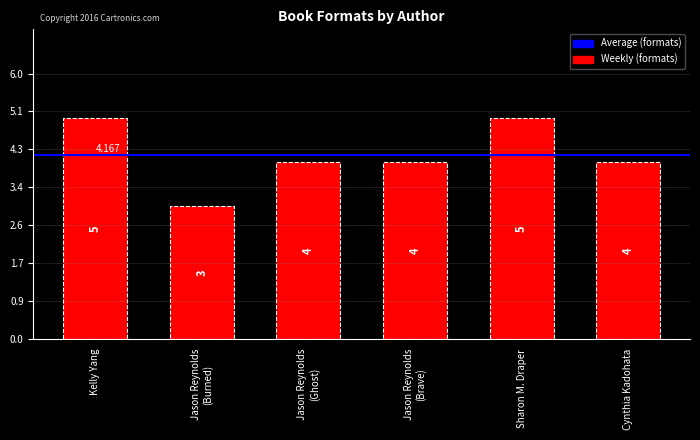

Which category has the lowest value across all series?

Jason Reynolds
(Burned)